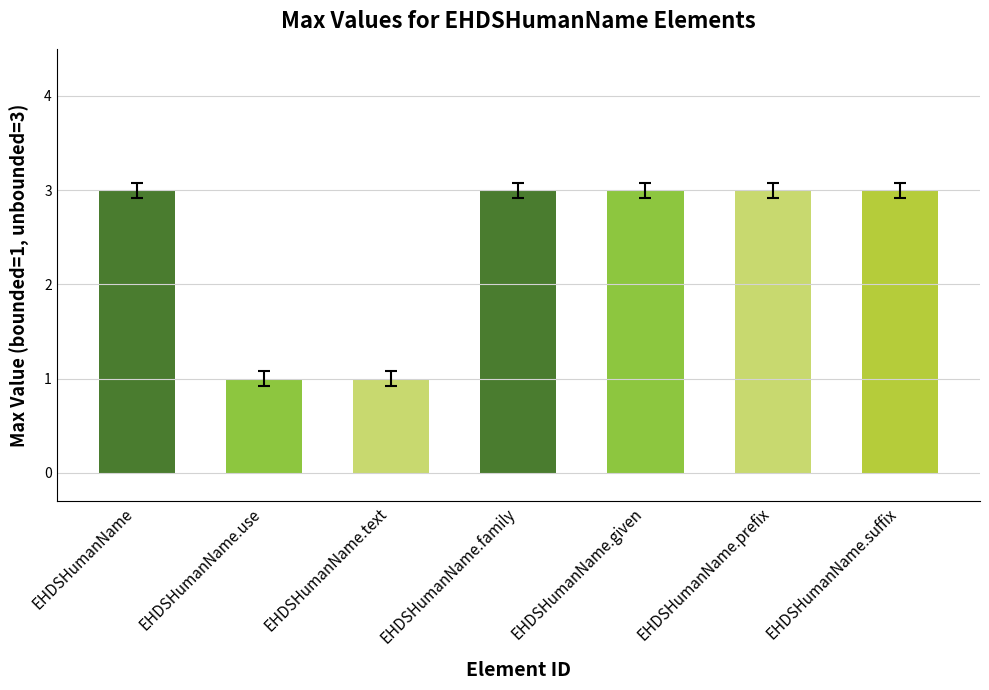

What is the sum of all values?

17